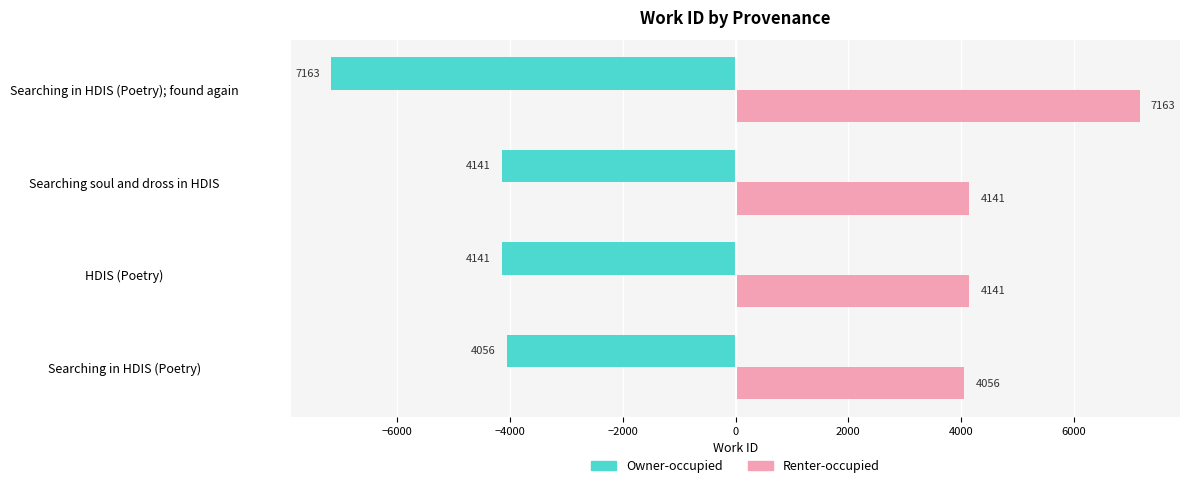

What is the difference between the highest and lowest values at Searching in HDIS (Poetry); found again?

14326